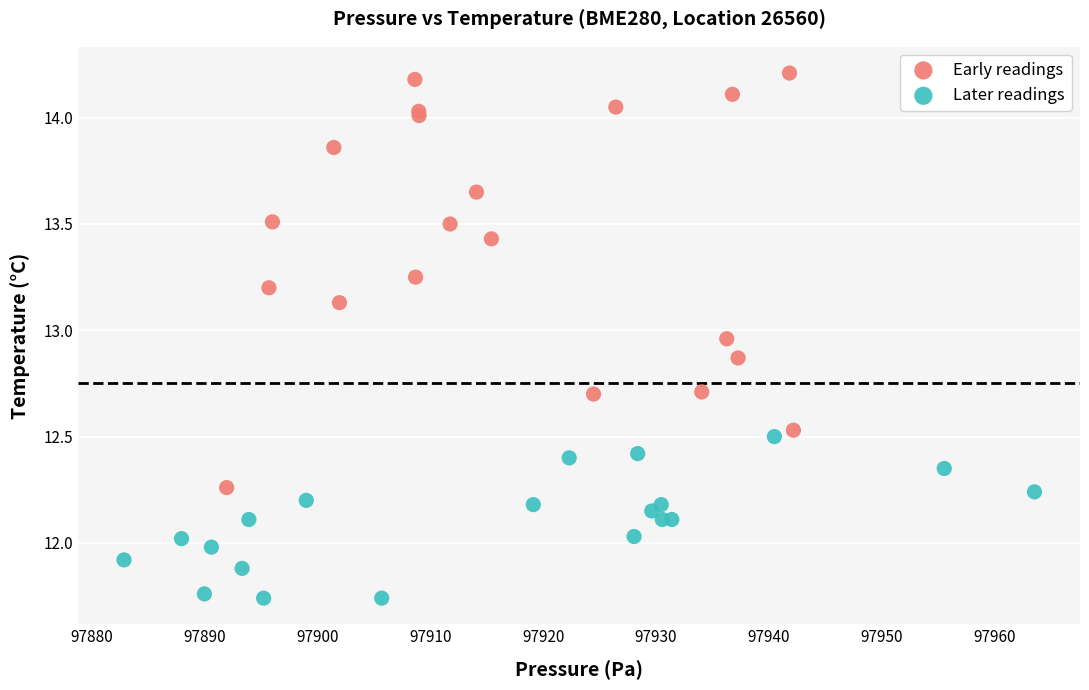

Which series reaches the maximum Y coordinate?

Early readings